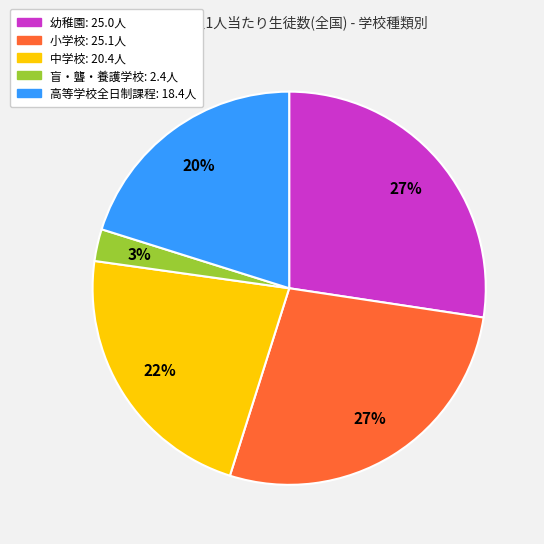

Count the number of slices in the pie.

5